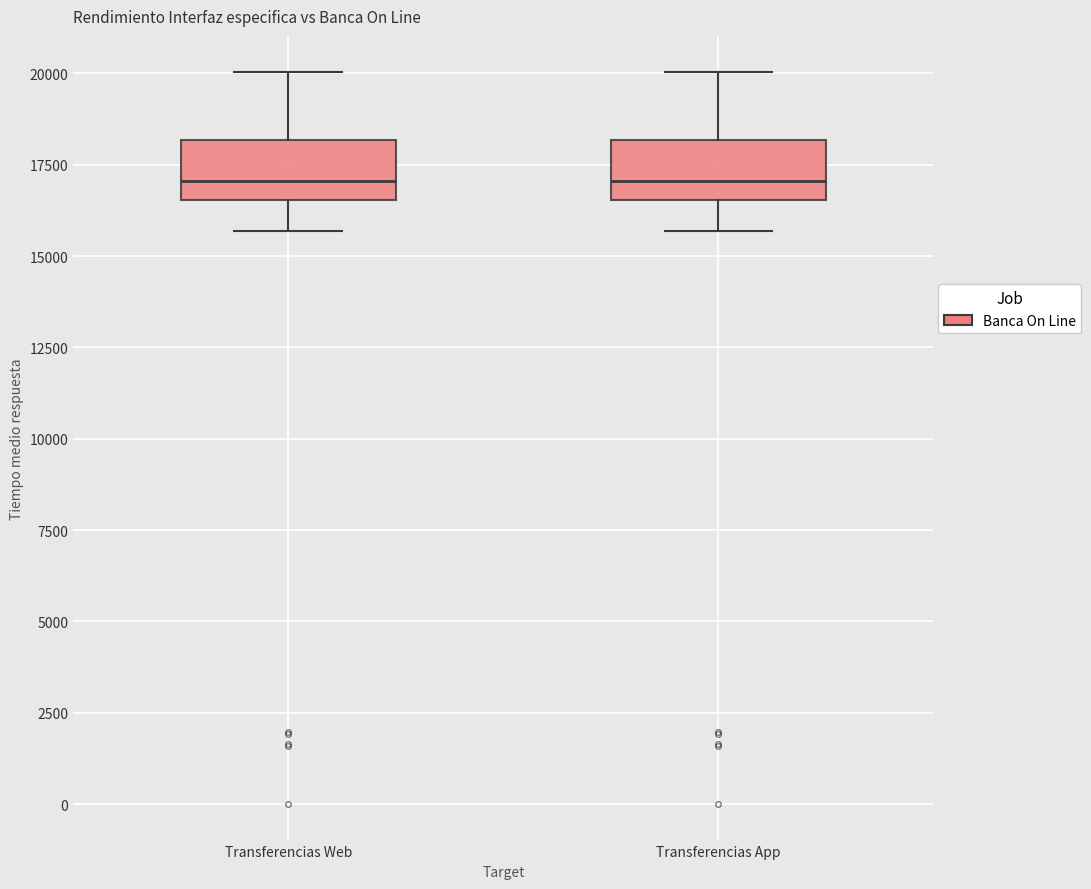

Reading left to right, read every box against the y-axis: the position of its median line, the range the box covers, and the ends of its whiskers. The values are not printed on the chart, so give them approximately, as read against the axis.

Transferencias Web: median 17000, box 16500 to 18000, whiskers 15500 to 20000
Transferencias App: median 17000, box 16500 to 18000, whiskers 15500 to 20000